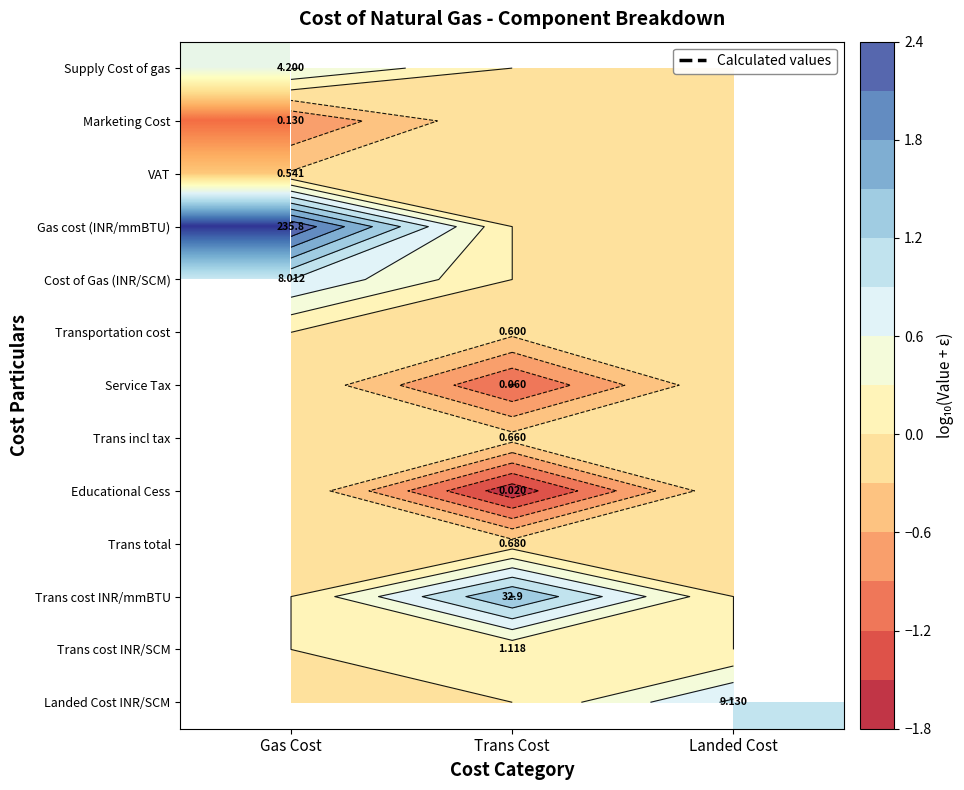

What is the minimum value shown in the chart?

-1.7